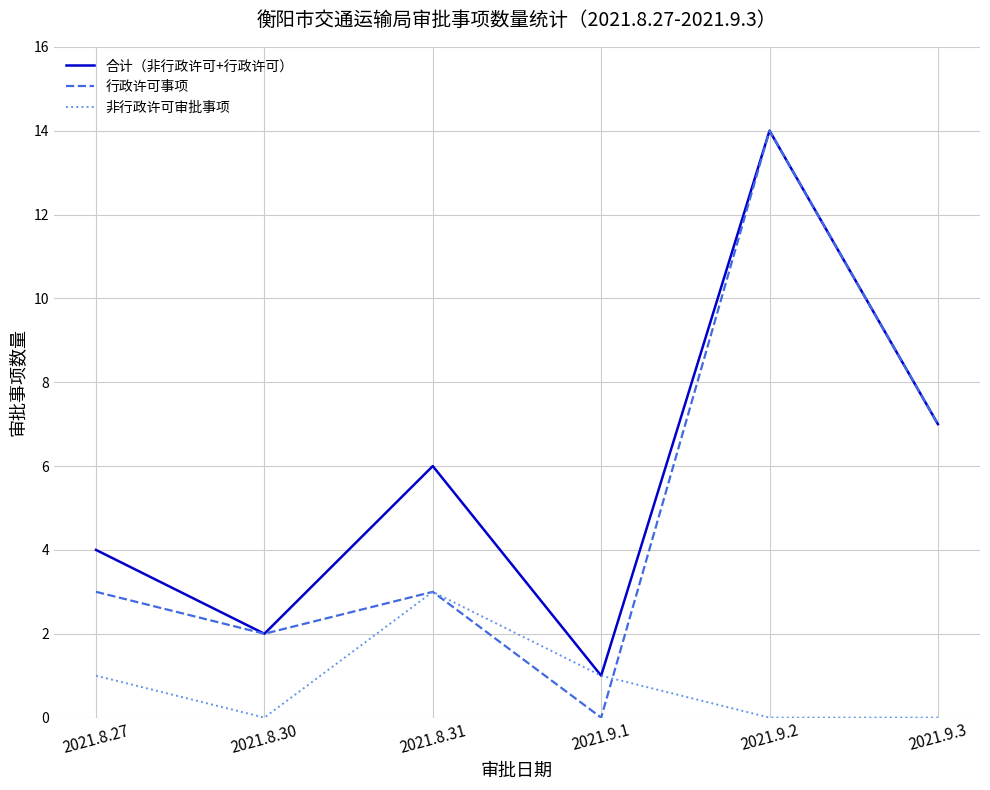

What is the maximum value for 合计（非行政许可+行政许可）?

14